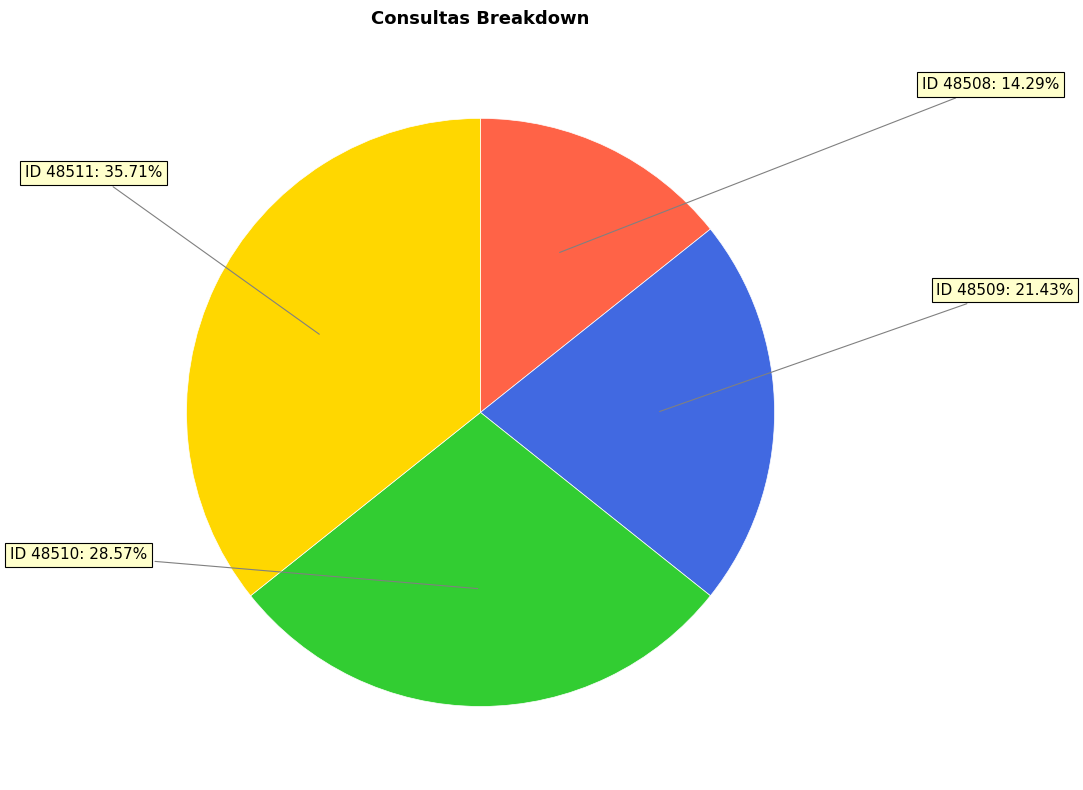

Does ID 48508 represent more than half of the total?

No